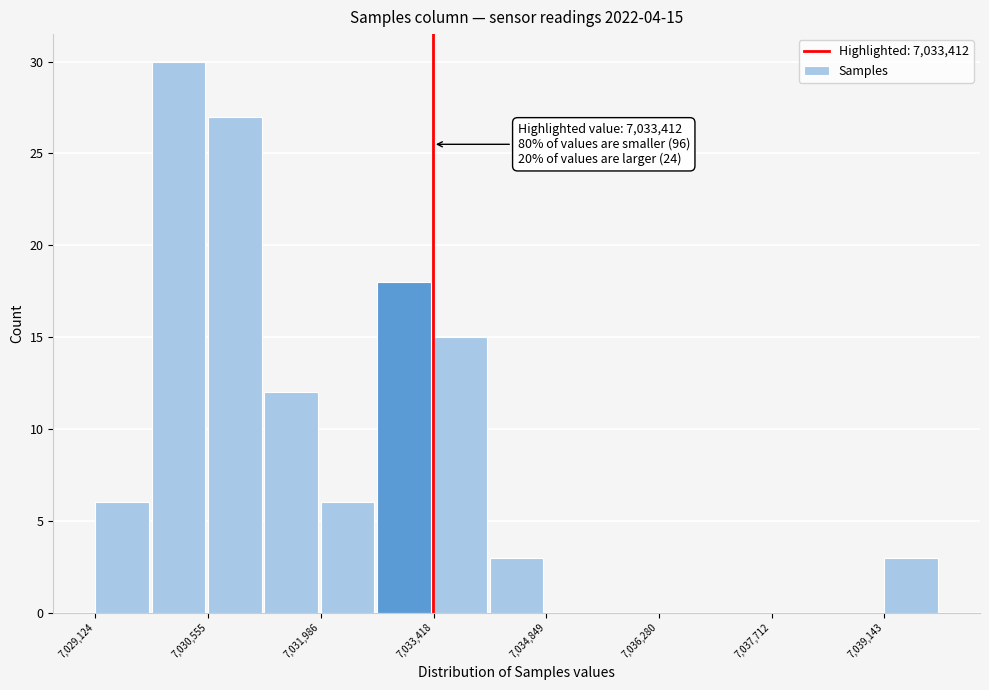

Read against the x-axis, roughly where is the centre of the tallest bar?

7030200